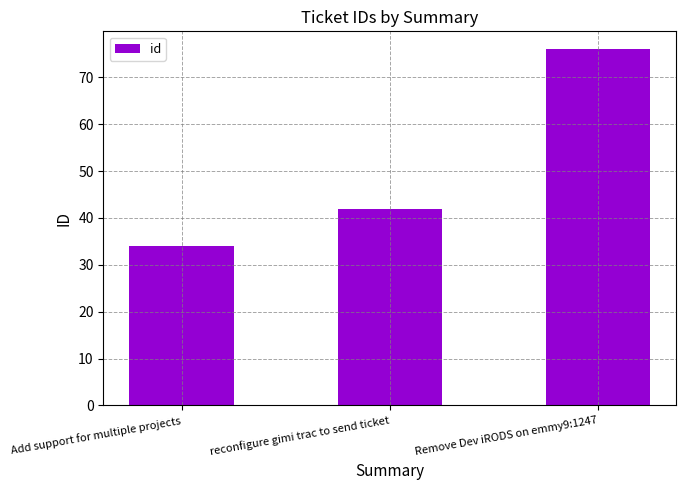

Reading left to right, transcribe all the data shown in this chart.

Add support for multiple projects=34	reconfigure gimi trac to send ticket=42	Remove Dev iRODS on emmy9:1247=76